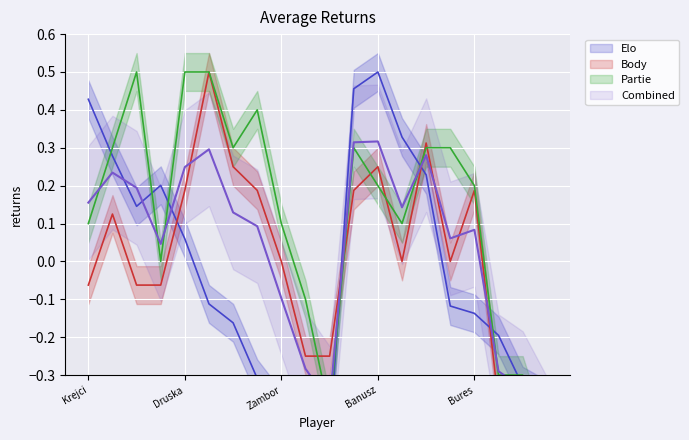

Which series has the widest spread of values?

Elo